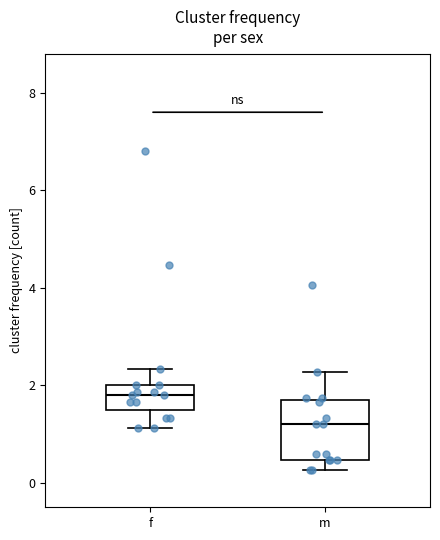

Reading left to right, read every box against the y-axis: the position of its median line, the range the box covers, and the ends of its whiskers. The values are not printed on the chart, so give them approximately, as read against the axis.

f: median 1.8, box 1.6 to 2.0, whiskers 1.2 to 2.4
m: median 1.2, box 0.4 to 1.8, whiskers 0.2 to 2.2